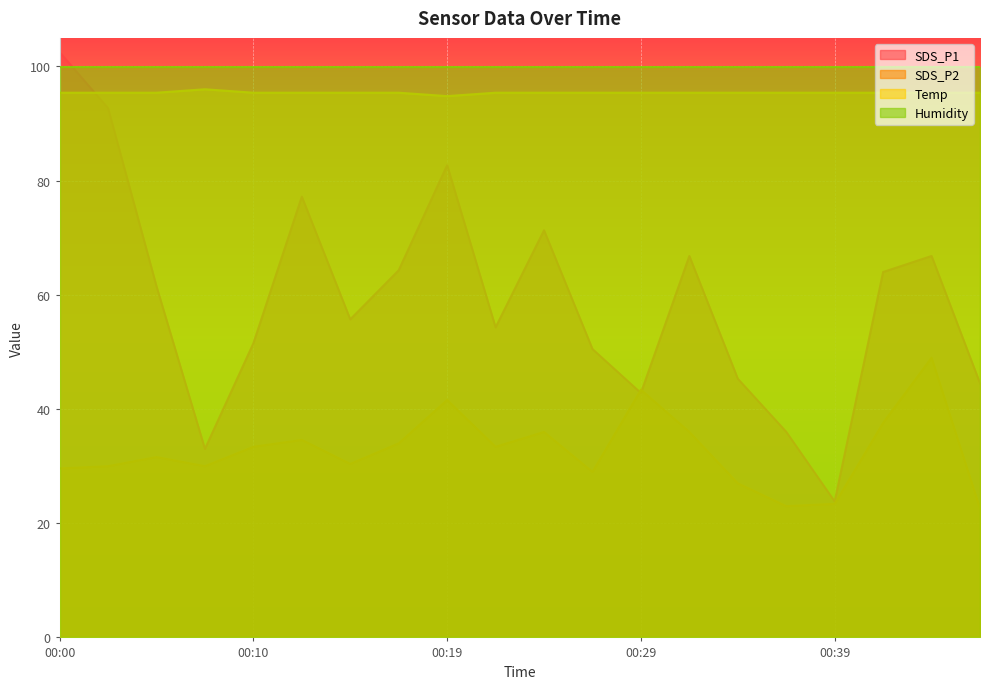

Is it true that SDS_P1 equals 119.1 at 00:24?

False